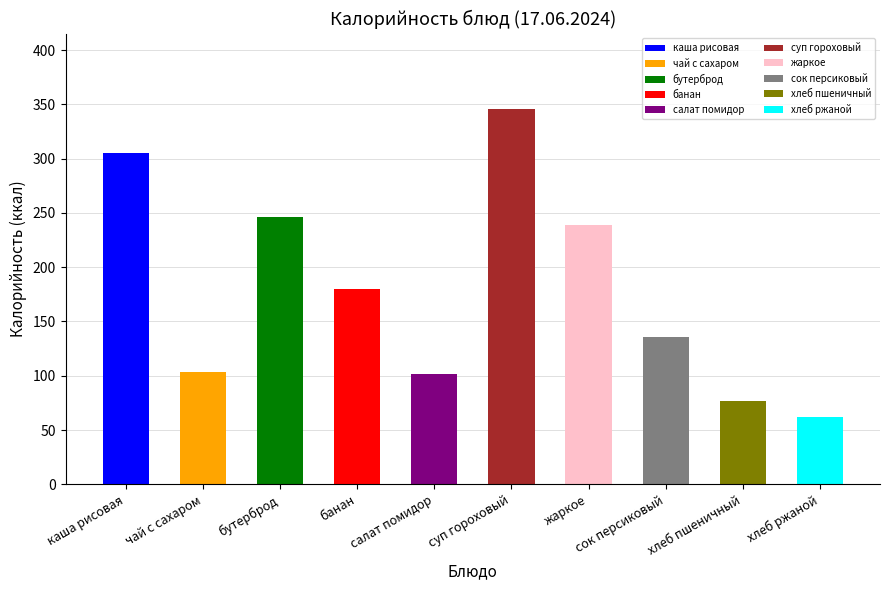

What is the ratio of the value at жаркое to the value at чай с сахаром?

2.3